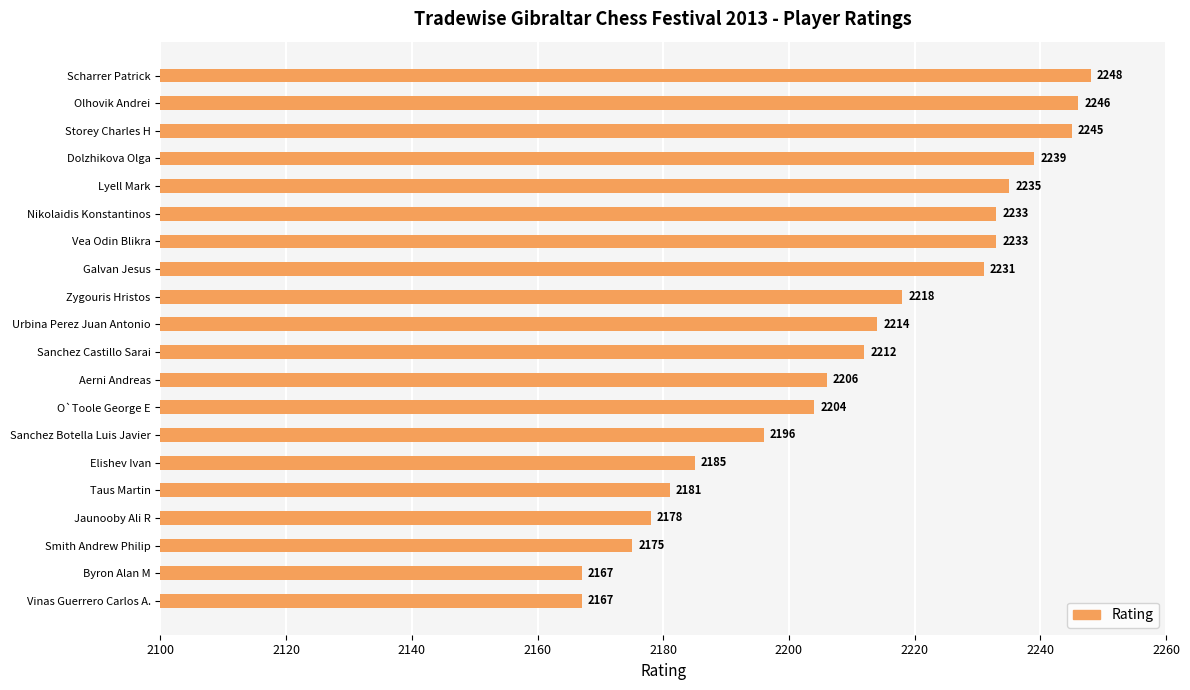

The chart shows a value of 3519 at Zygouris Hristos. True or false?

False